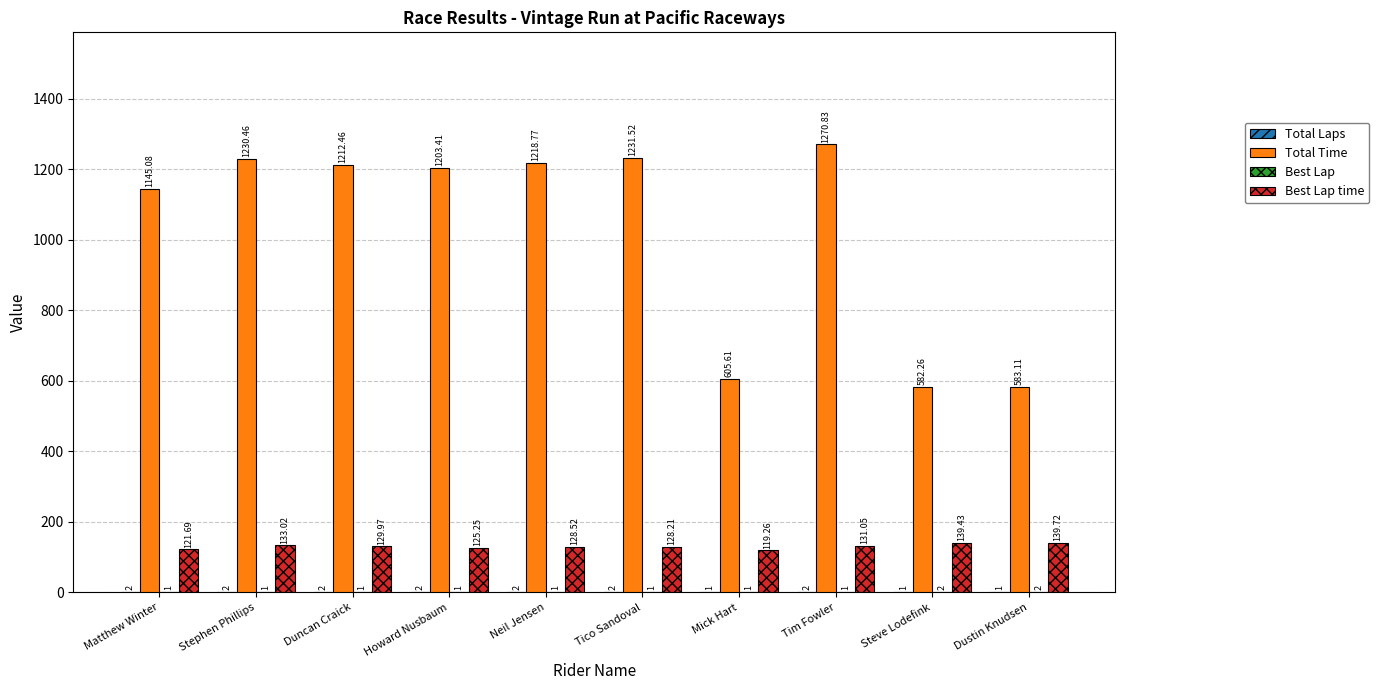

Which series has the largest total across all categories?

Total Time